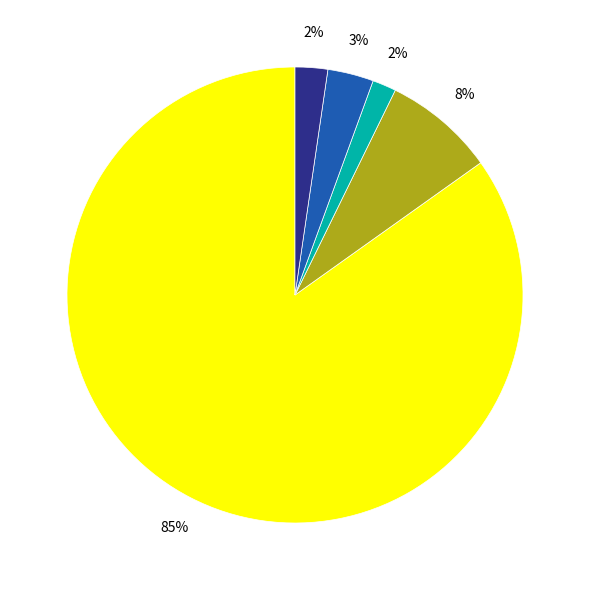

To the nearest percent, what is the difference between the largest and smallest slice percentages?

83%